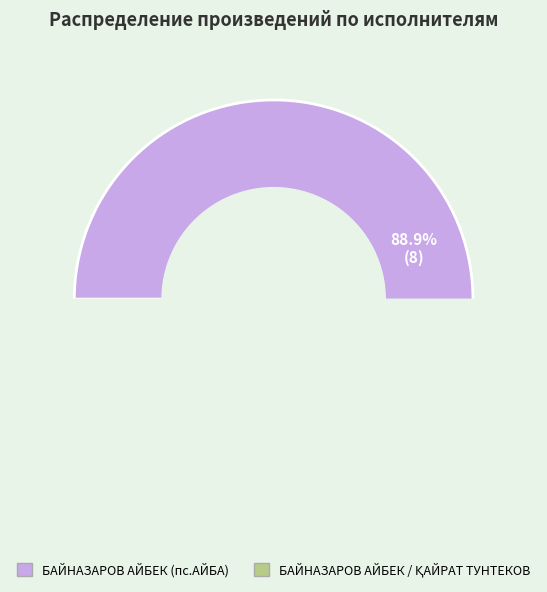

To the nearest percent, what is the combined percentage of БАЙНАЗАРОВ АЙБЕК (пс.АЙБА) and БАЙНАЗАРОВ АЙБЕК / ҚАЙРАТ ТУНТЕКОВ?

100%